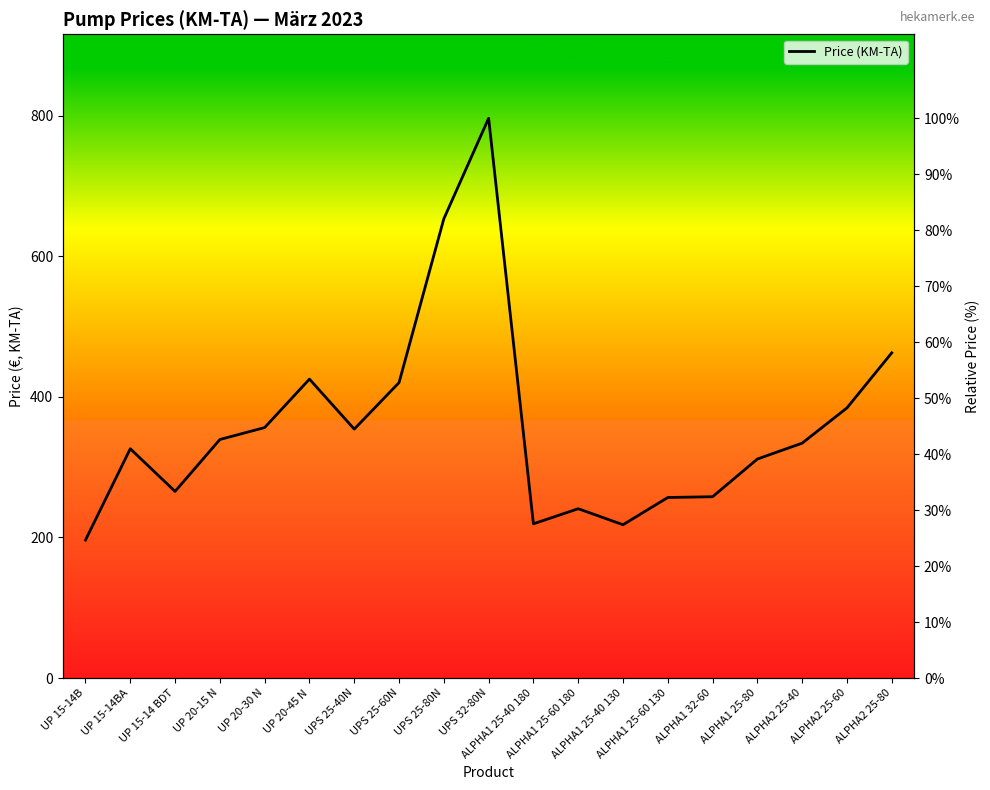

What is the label of the 11th point from the left?

ALPHA1 25-40 180